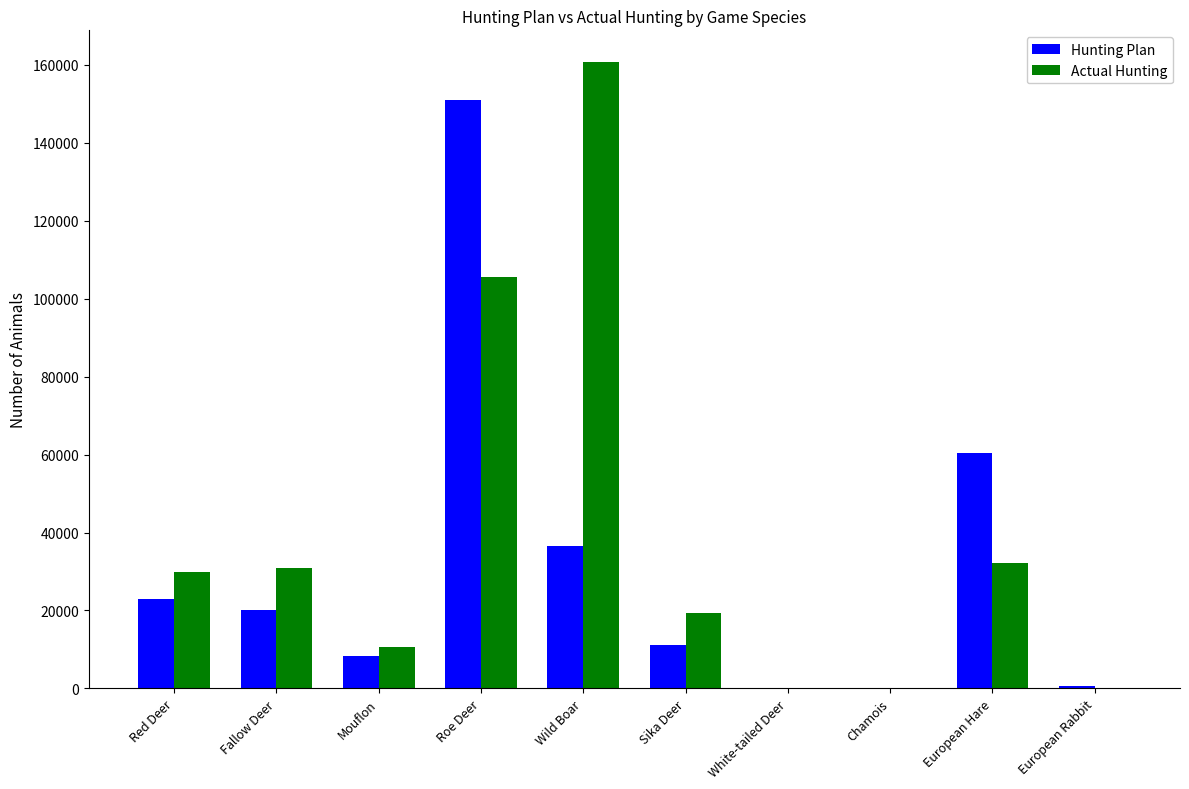

Is the value of Hunting Plan at European Hare greater than the value of Actual Hunting at Fallow Deer?

Yes